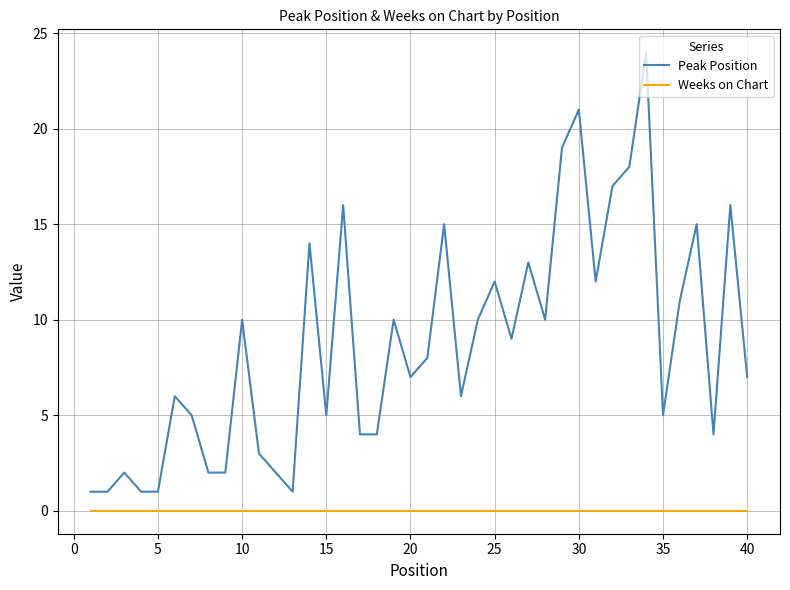

What is the maximum value for Peak Position?

24